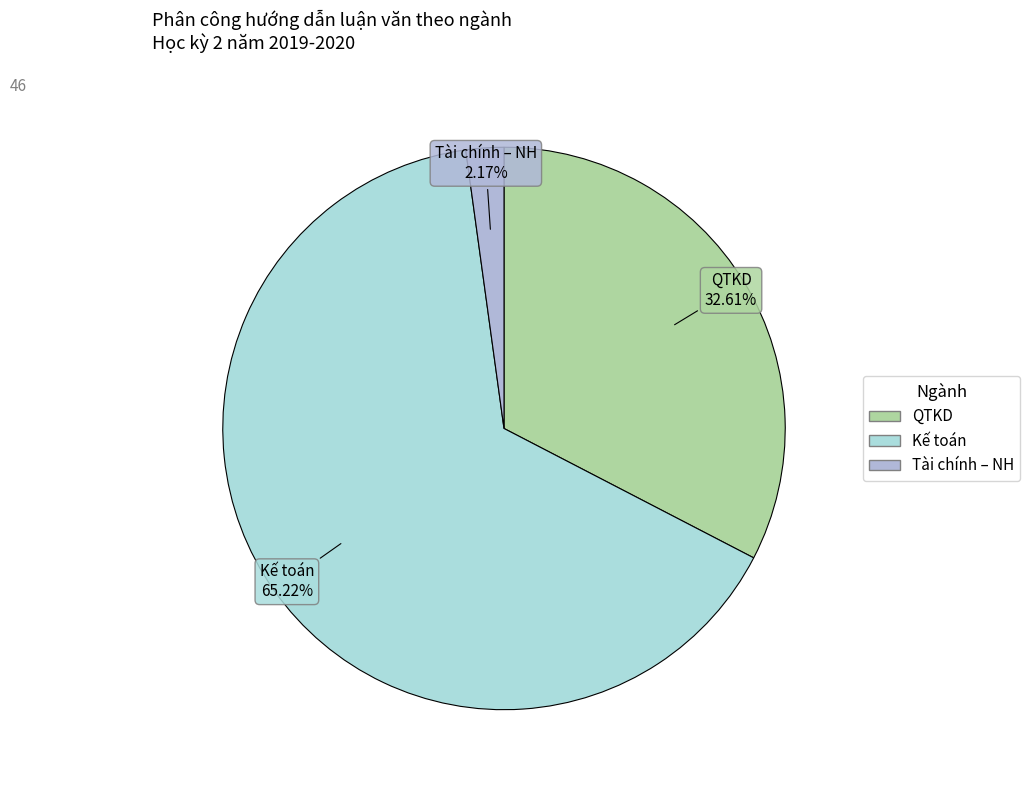

Rank the categories by value from lowest to highest.

Tài chính – NH, QTKD, Kế toán